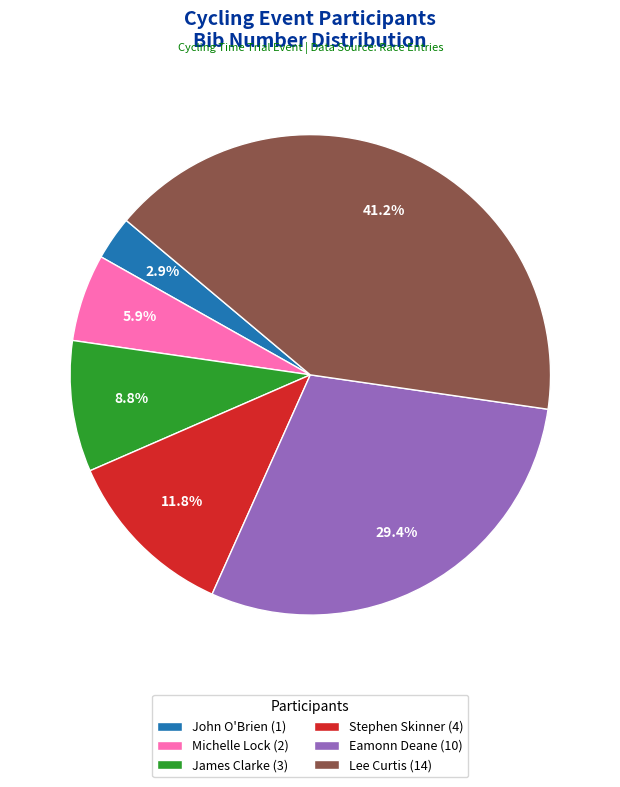

Is there a majority slice in this chart?

No